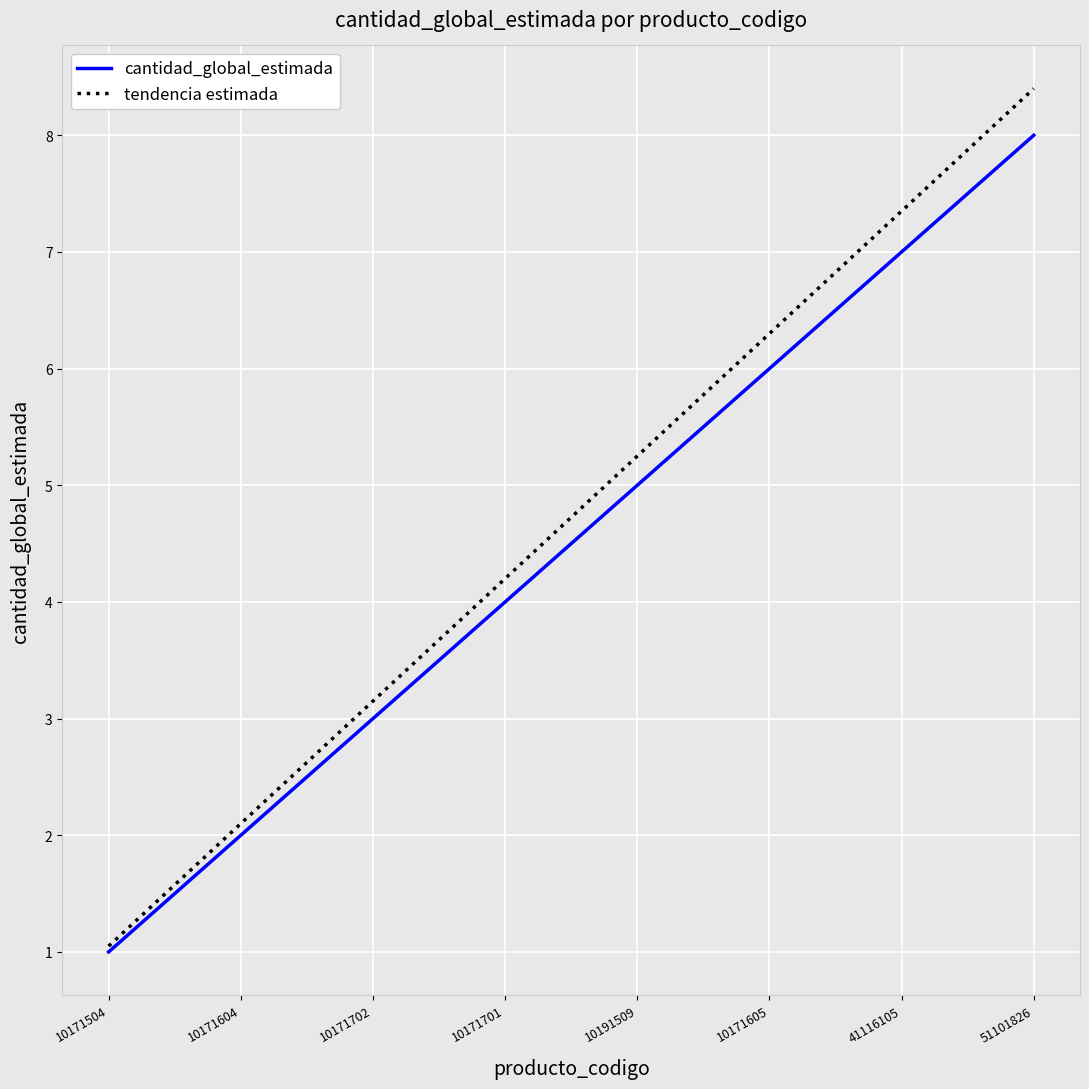

How many categories are shown in the chart?

8